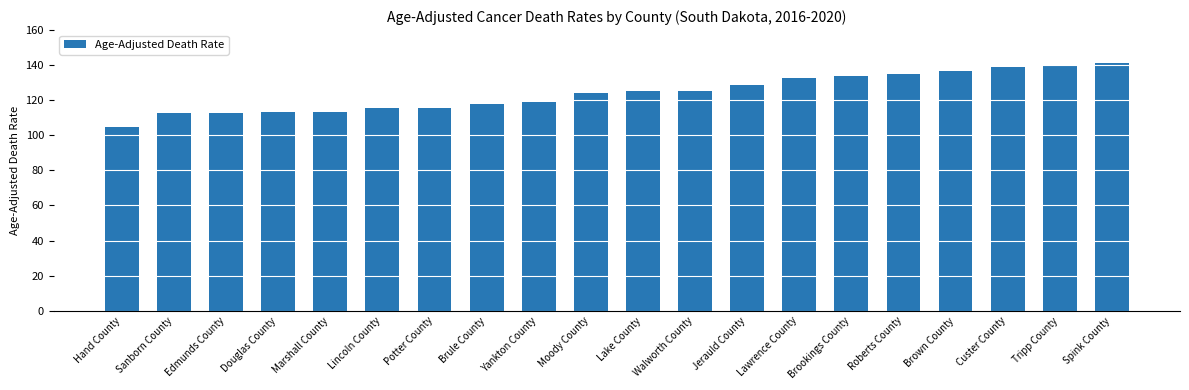

What is the label of the 13th bar from the right?

Brule County